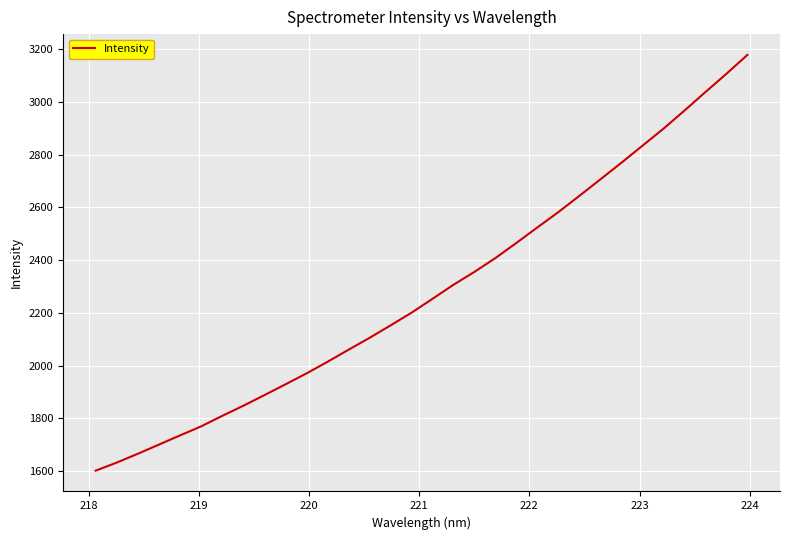

Does the chart display data point markers on the line(s)?

No